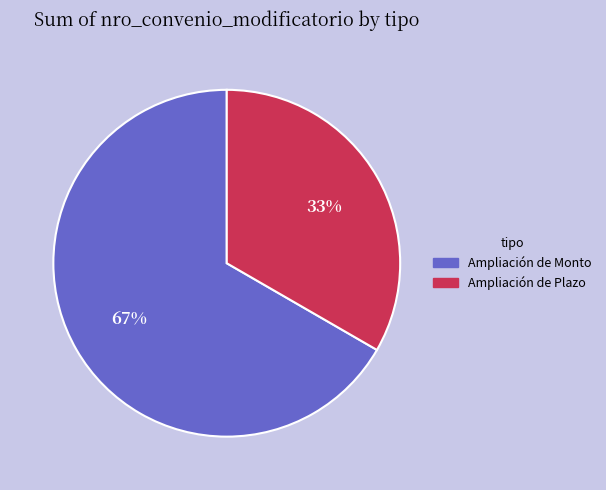

Is it true that Ampliación de Monto is 67% of the pie?

True